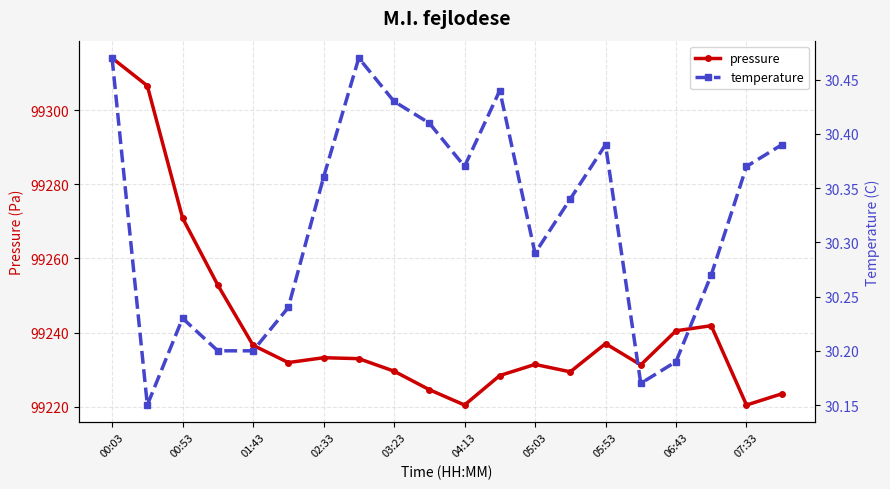

The pressure series shows 156520.8 at 04:13. True or false?

False